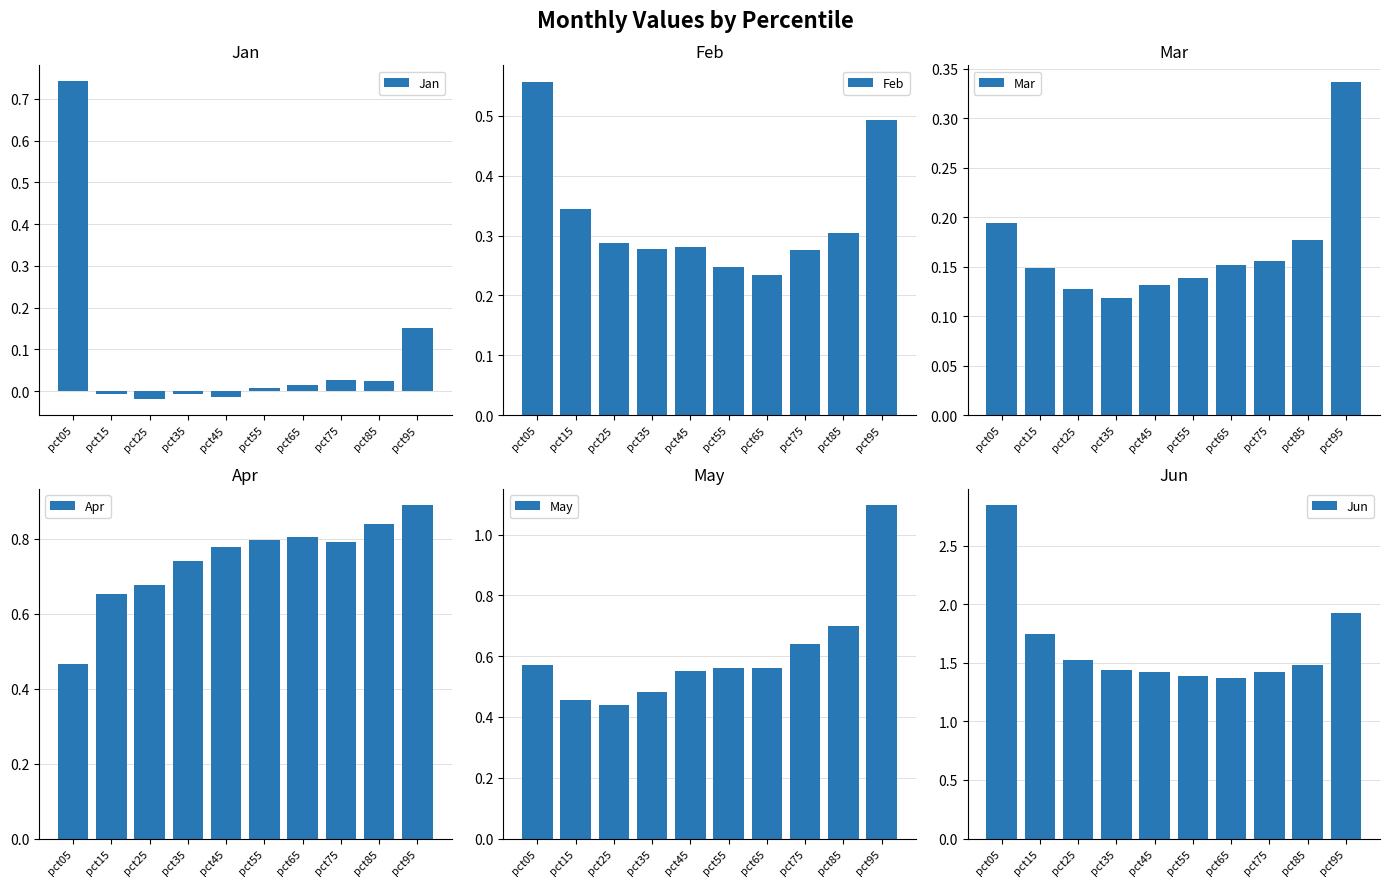

The value of Apr at pct75 is 1.0. True or false?

False